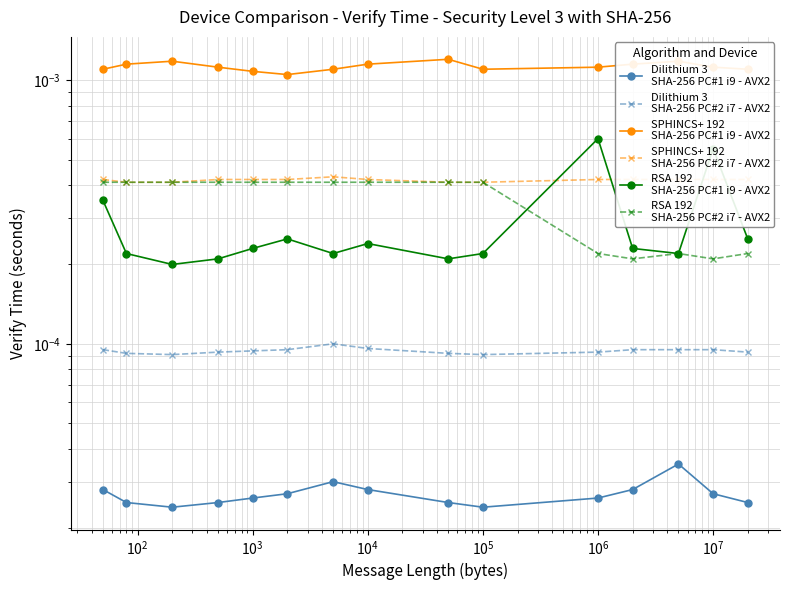

What are all the series names shown in the legend?

Dilithium 3
SHA-256 PC#1 i9 - AVX2, Dilithium 3
SHA-256 PC#2 i7 - AVX2, SPHINCS+ 192
SHA-256 PC#1 i9 - AVX2, SPHINCS+ 192
SHA-256 PC#2 i7 - AVX2, RSA 192
SHA-256 PC#1 i9 - AVX2, RSA 192
SHA-256 PC#2 i7 - AVX2